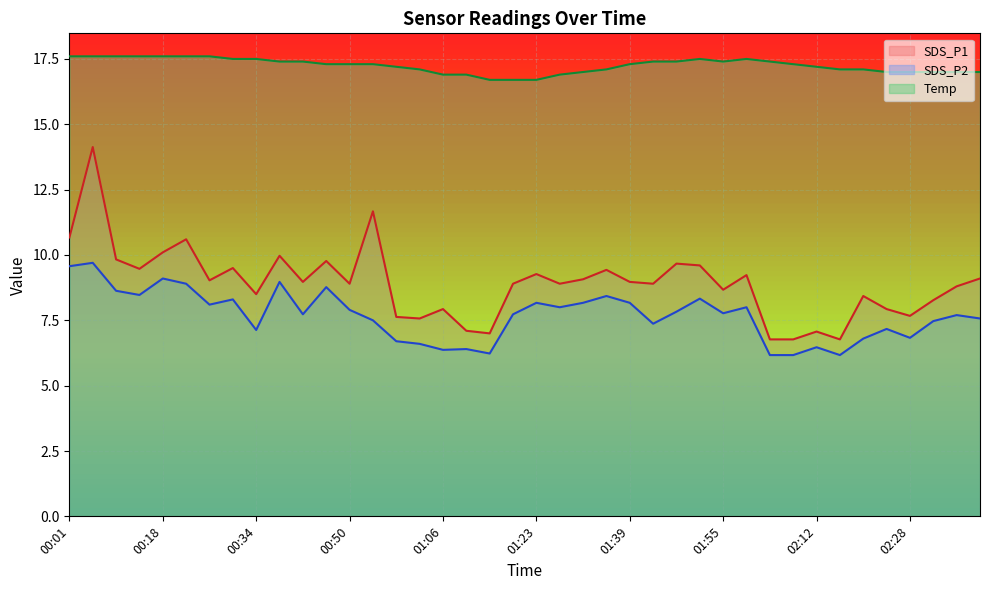

What value does the Temp series have at 01:43?

17.4